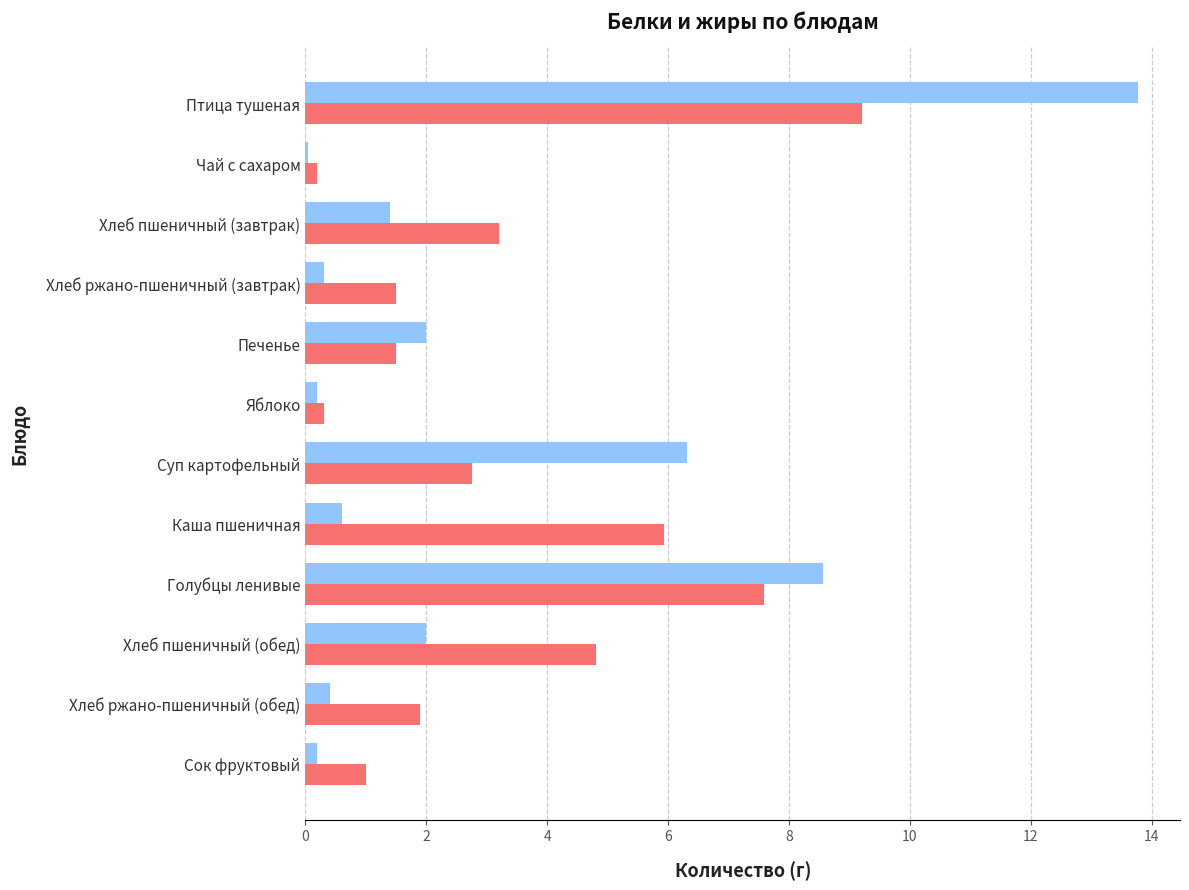

What is the greatest value displayed?

13.8